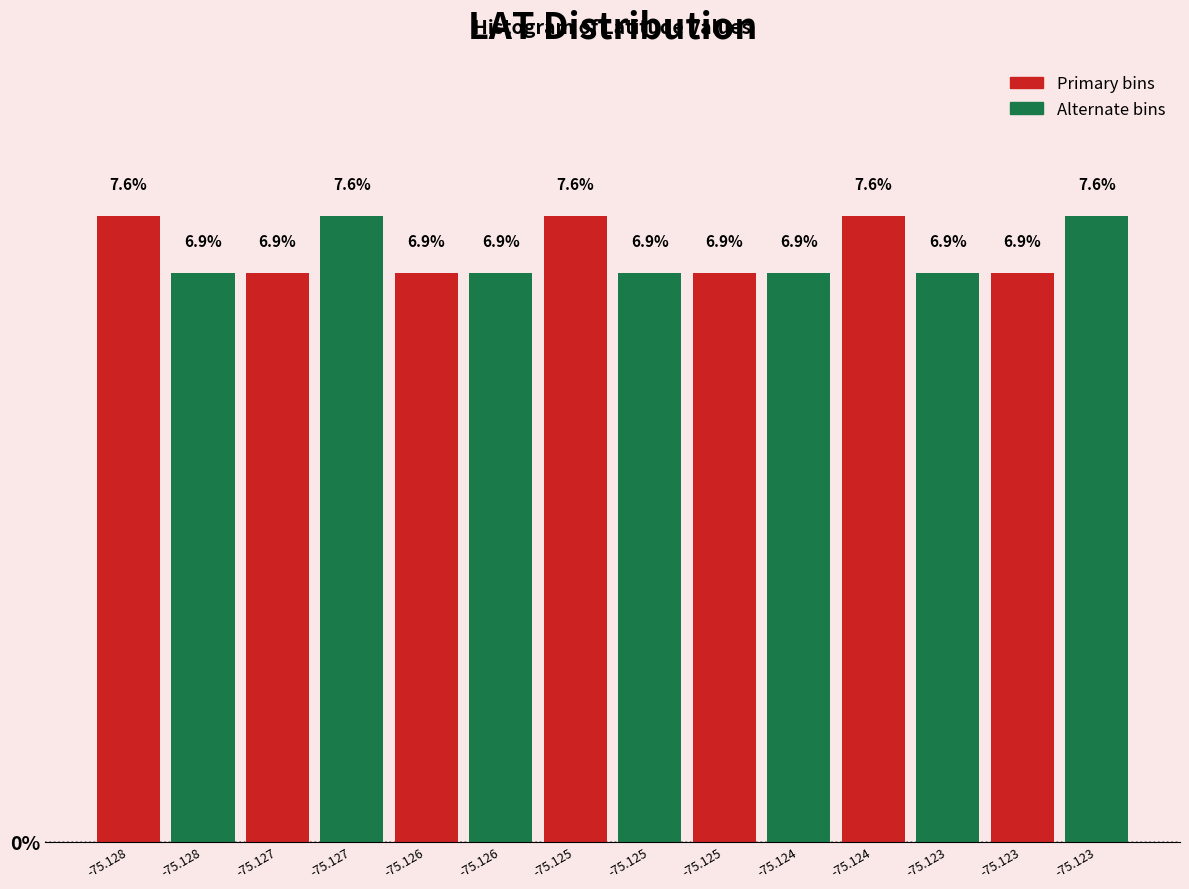

How many distinct data groups are displayed?

1